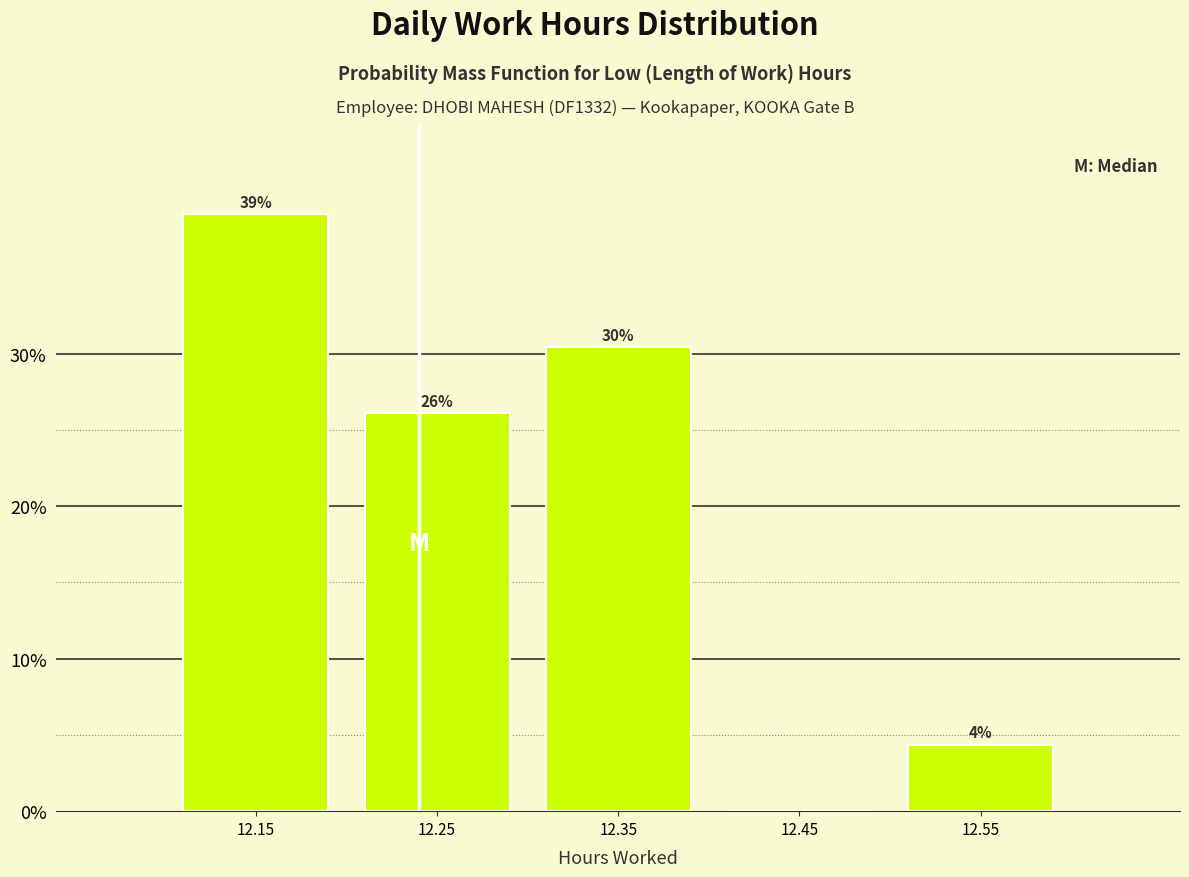

Over which range of the x-axis is the bar tallest?

12.1 to 12.2